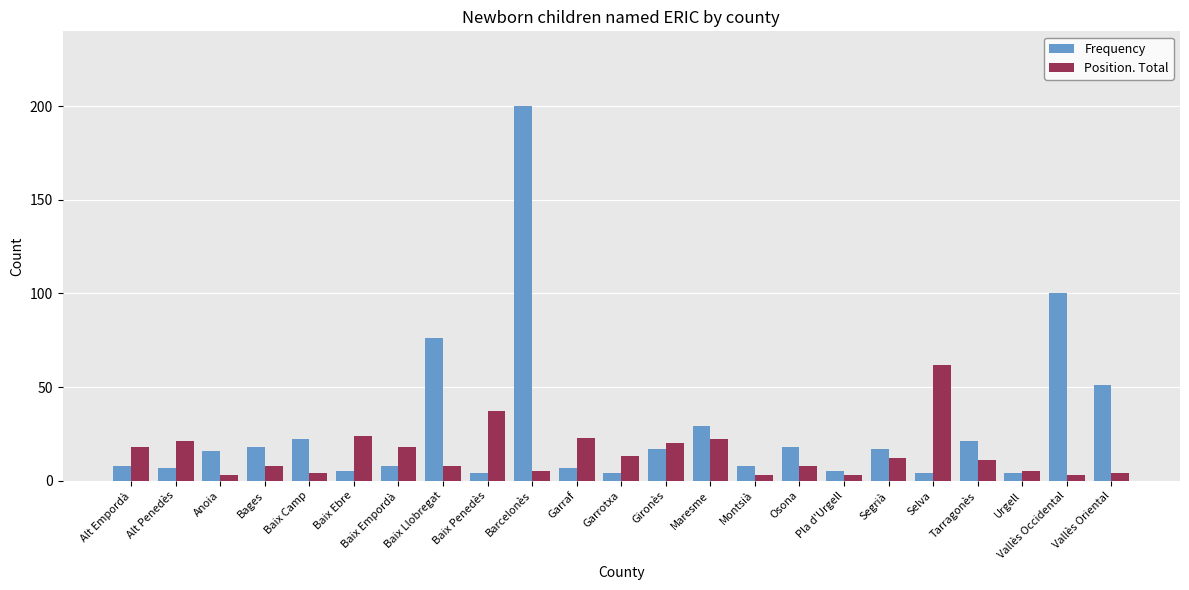

What is the value of the Frequency bar at the 19th from the left?

4